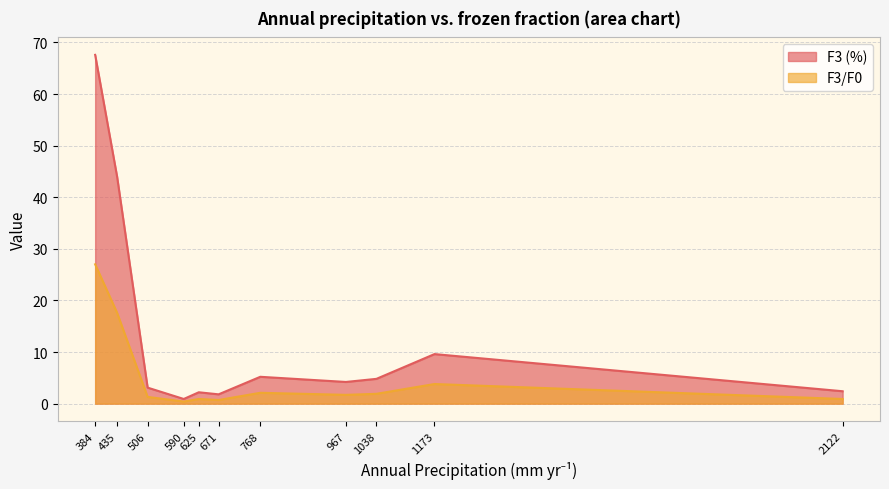

What is the smallest value displayed?

0.4